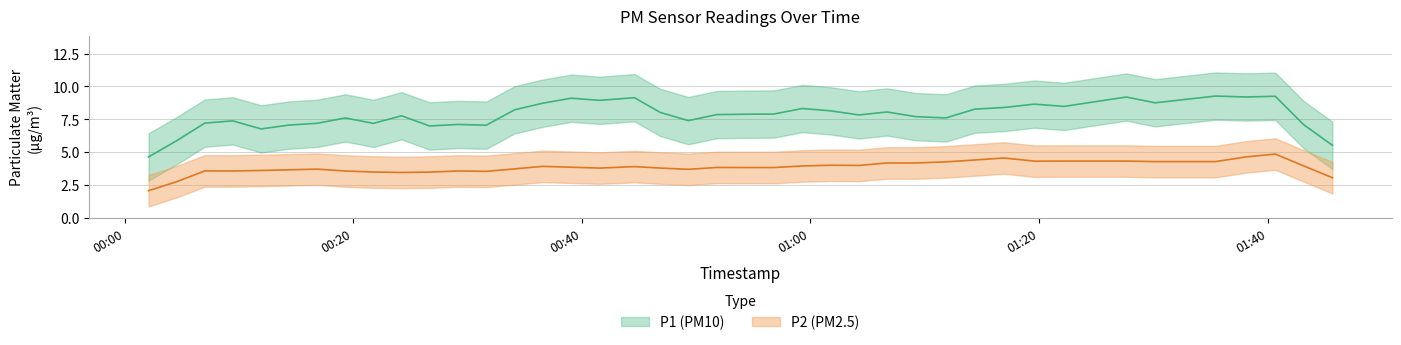

List the series in order of their peak value, highest first.

P1, P2